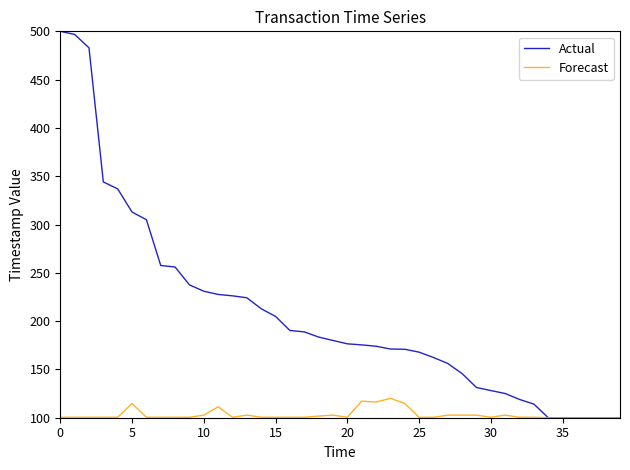

Rank the series by their maximum value, from highest to lowest.

Actual, Forecast